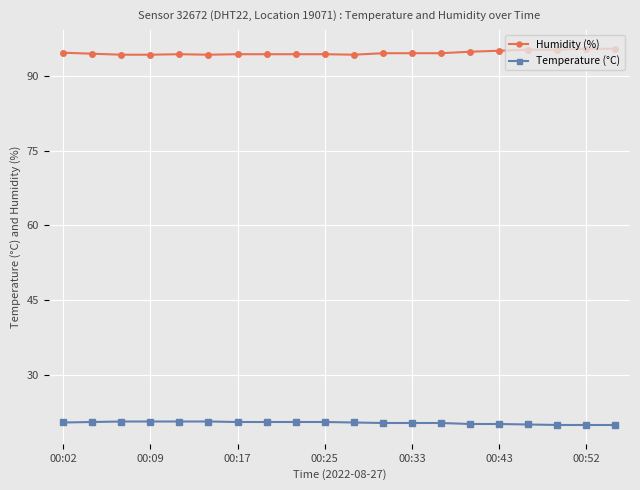

True or false: Temperature (°C) and Humidity (%) intersect in this chart.

False